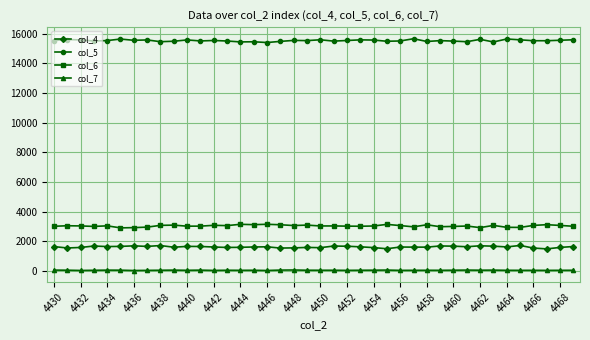

Rank the series by their maximum value, from lowest to highest.

col_7, col_4, col_6, col_5